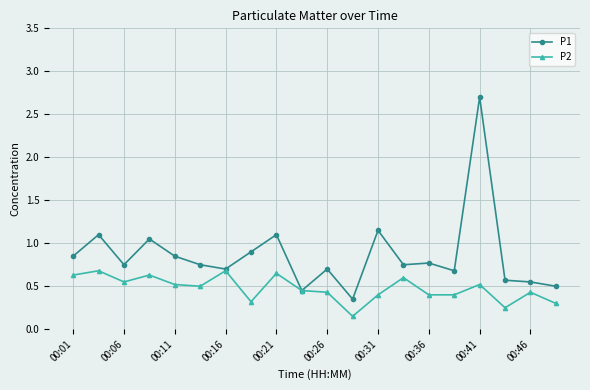

True or false: P1 has more than 0 interior local peaks.

True